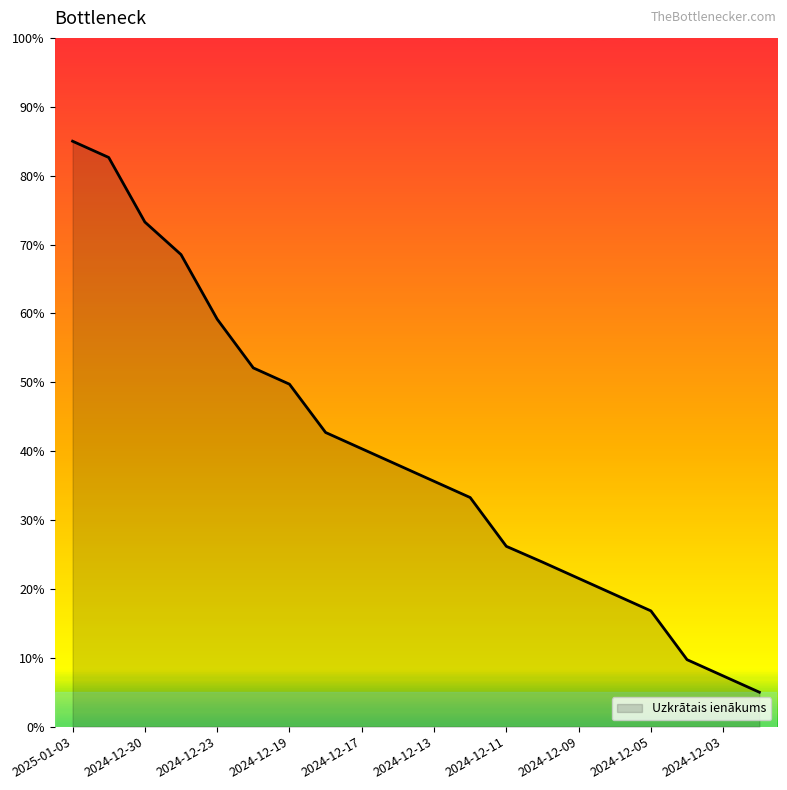

Which label corresponds to the largest value in the chart?

2025-01-03